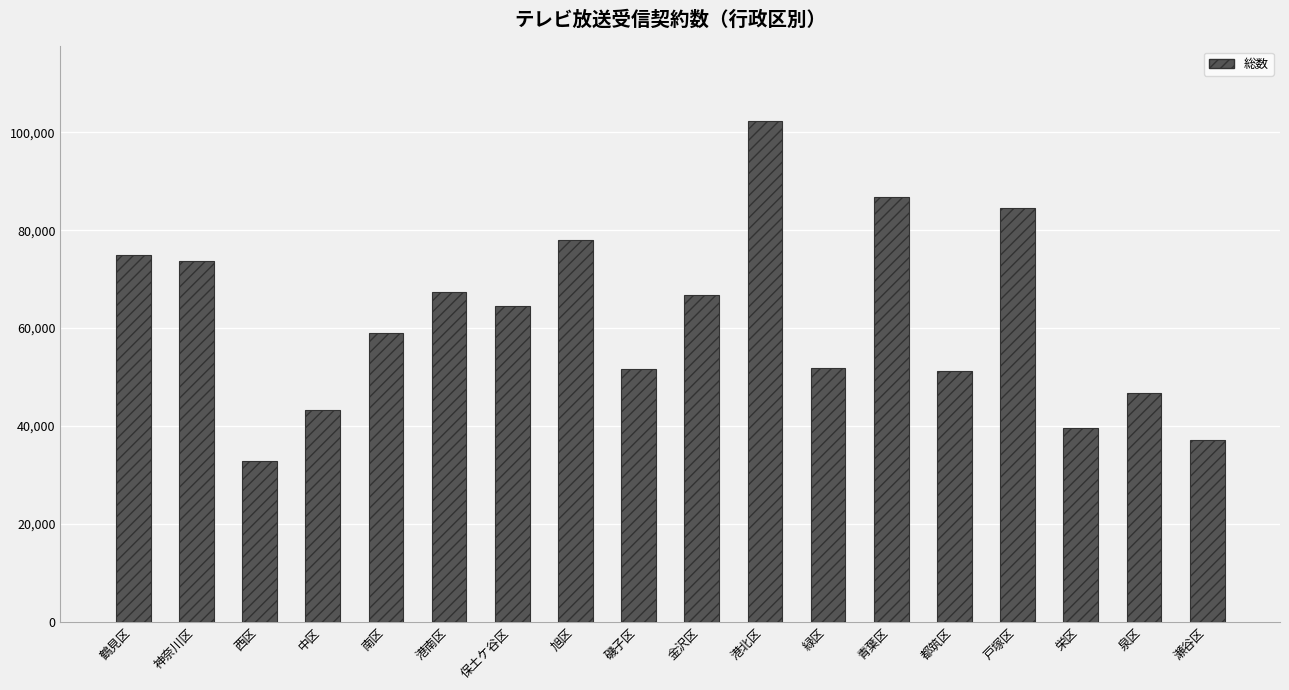

Which label corresponds to the largest value in the chart?

港北区